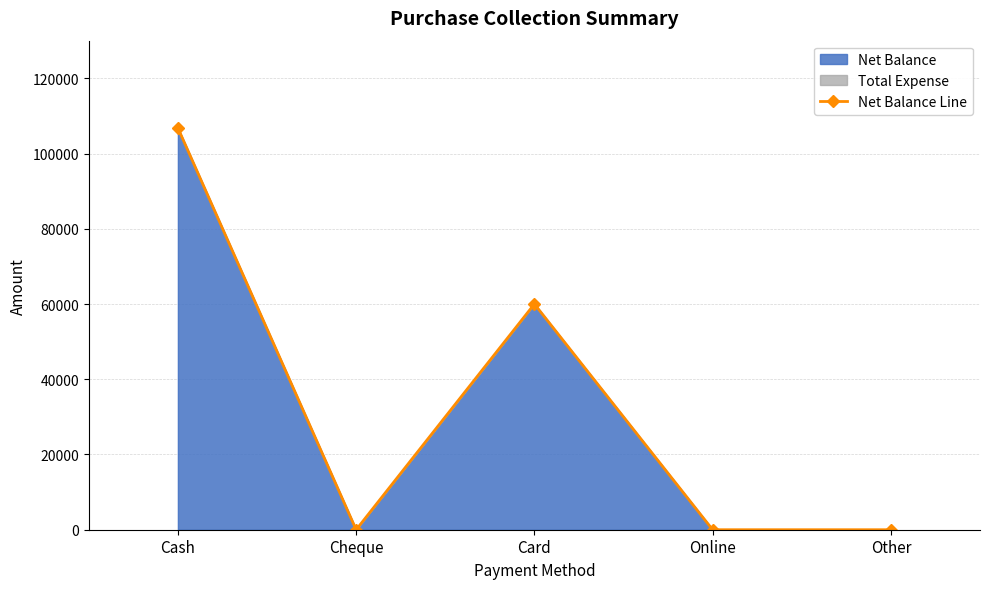

The value at Cheque is 0. True or false?

True